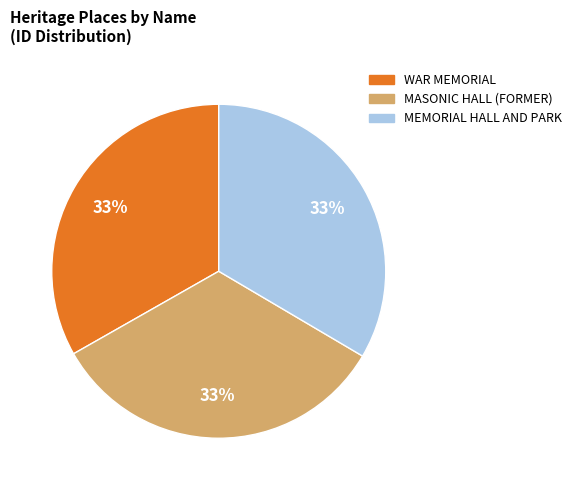

To the nearest percent, what is the combined percentage of WAR MEMORIAL and MASONIC HALL (FORMER)?

67%